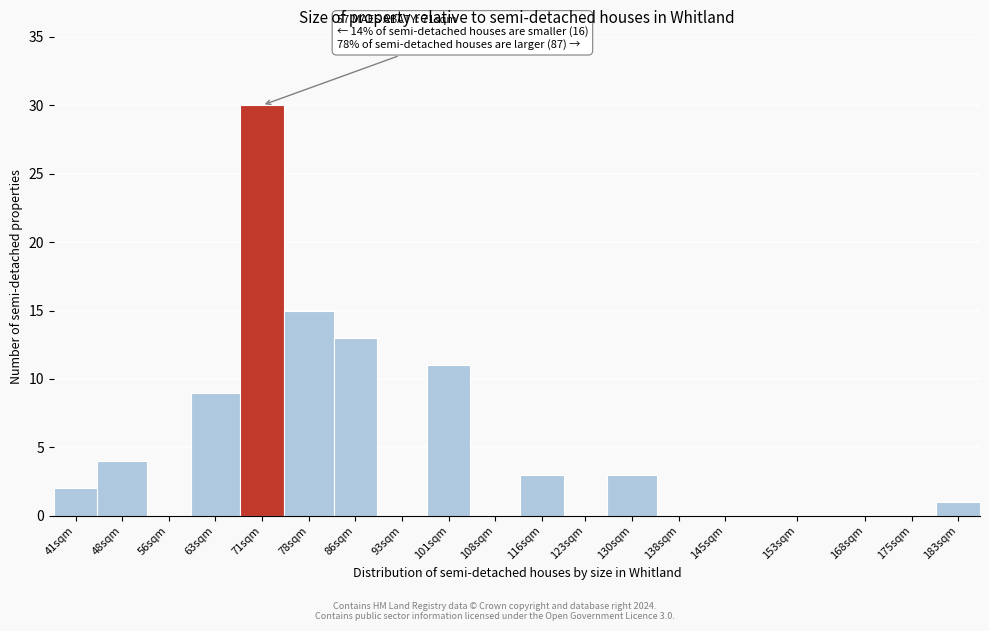

Reading right to left, list all the values displayed in this chart.

183sqm=1	175sqm=0	168sqm=0	153sqm=0	145sqm=0	138sqm=0	130sqm=3	123sqm=0	116sqm=3	108sqm=0	101sqm=11	93sqm=0	86sqm=13	78sqm=15	71sqm=30	63sqm=9	56sqm=0	48sqm=4	41sqm=2